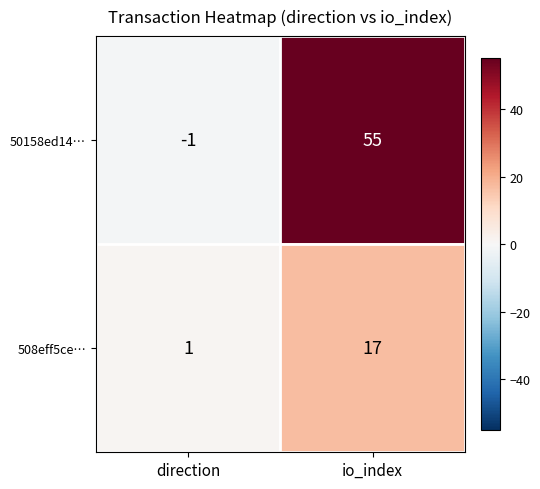

How many data points does each series have?

2